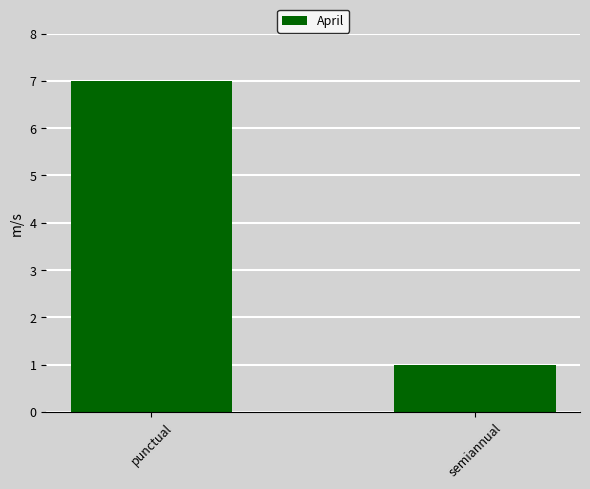

What is the value of the 1st bar from the left?

7